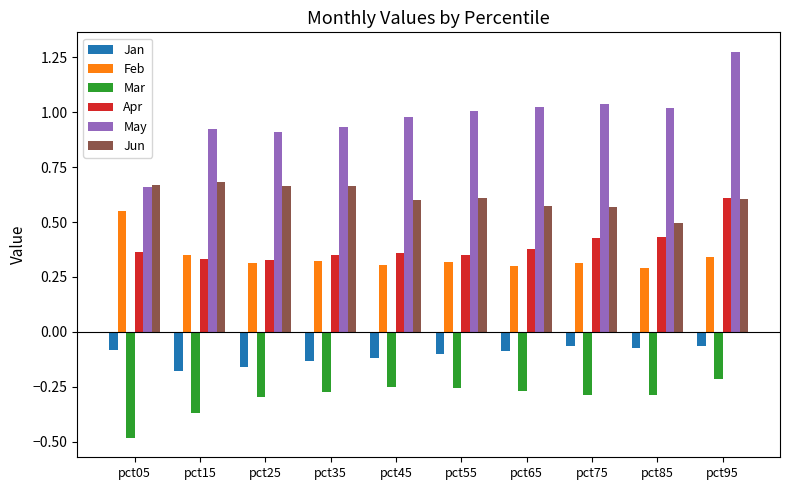

Which category has the highest value in the Feb series?

pct05